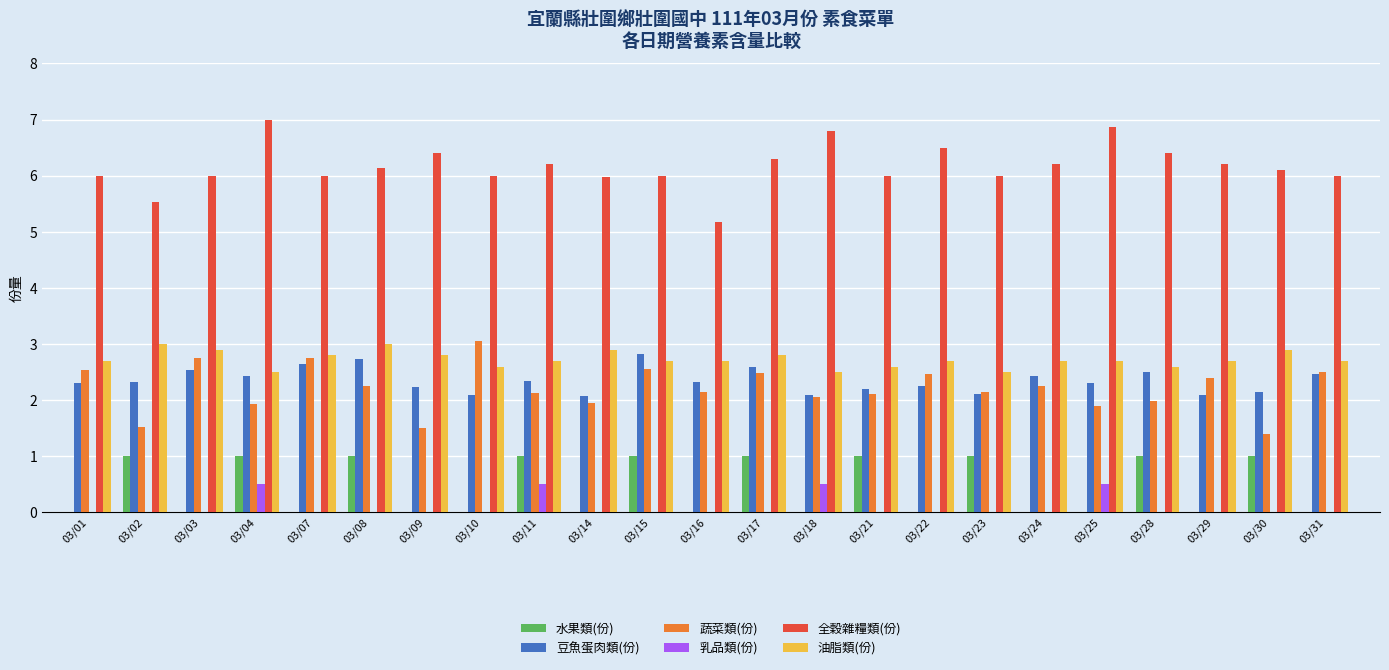

Is it true that 豆魚蛋肉類(份) equals 2.4 at 03/04?

True